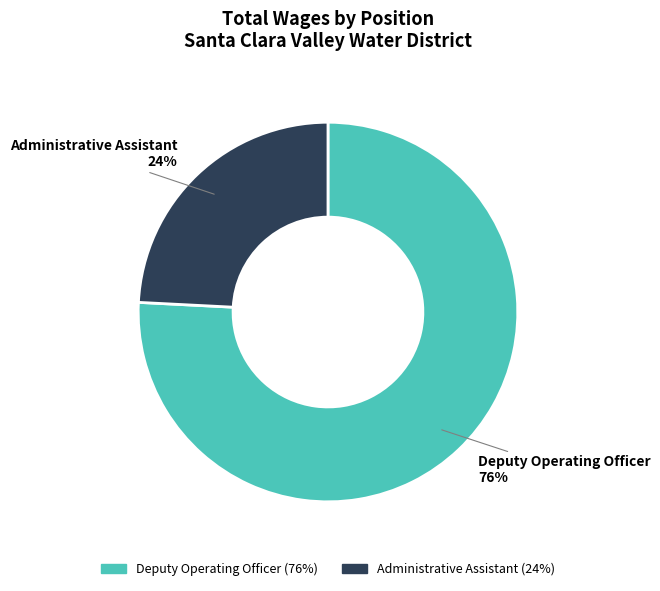

What percentage is the Administrative Assistant slice, to the nearest percent?

24%